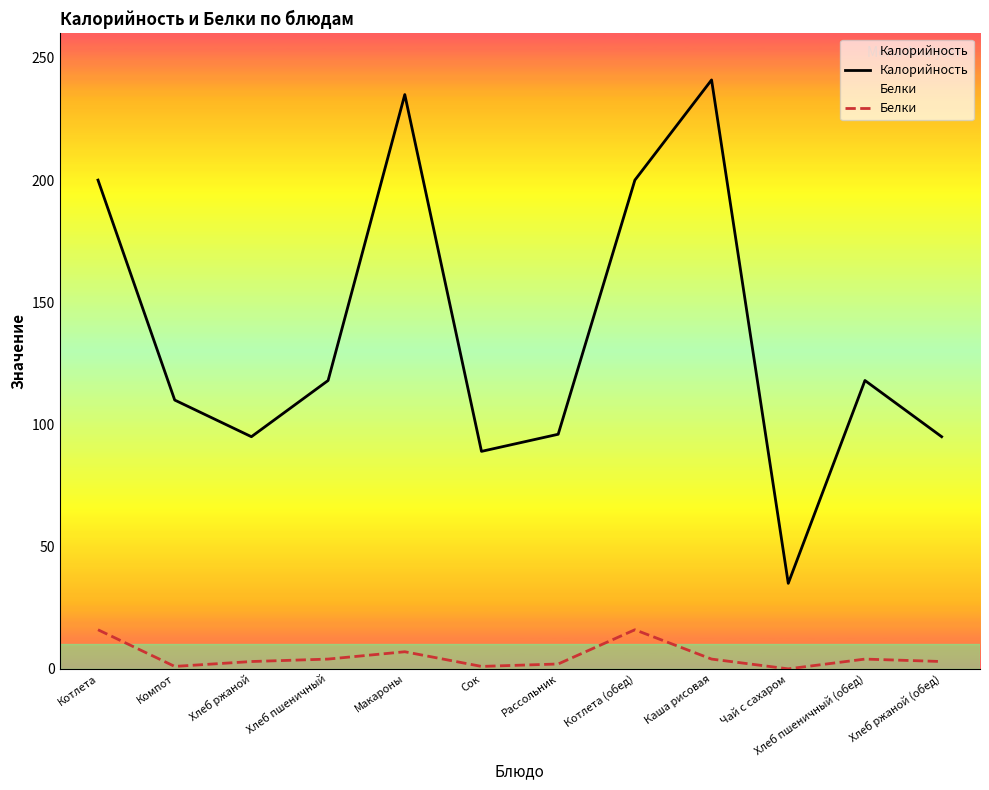

True or false: Калорийность and Белки cross at least once.

False